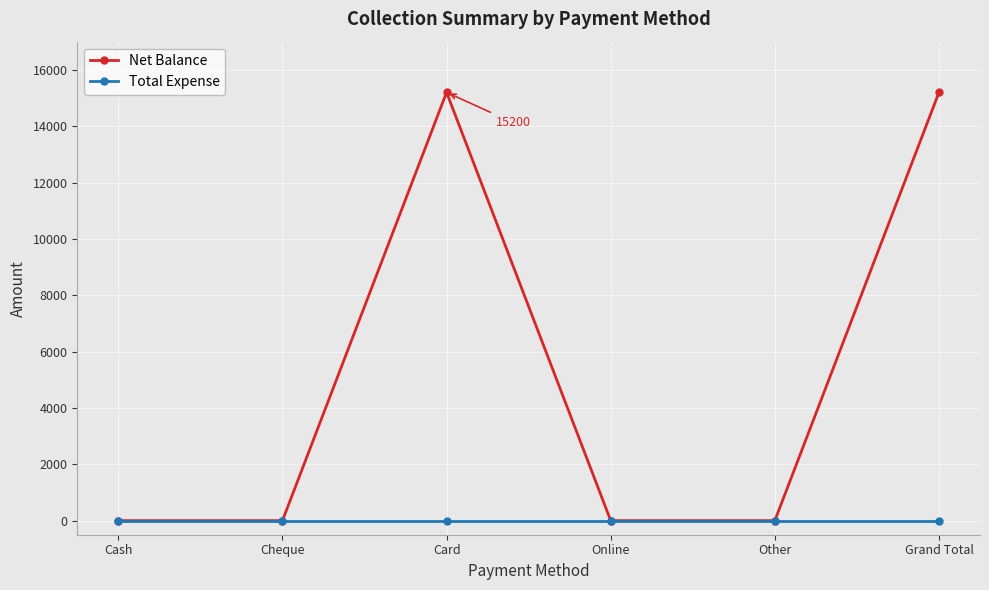

Is this an area chart (filled region under the line)?

No